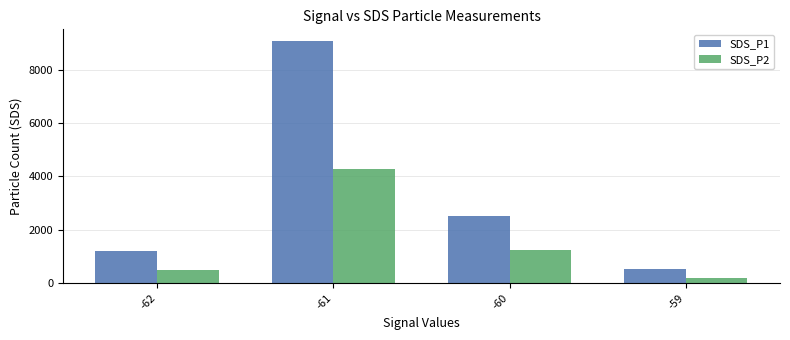

Count the number of categories in the chart.

4